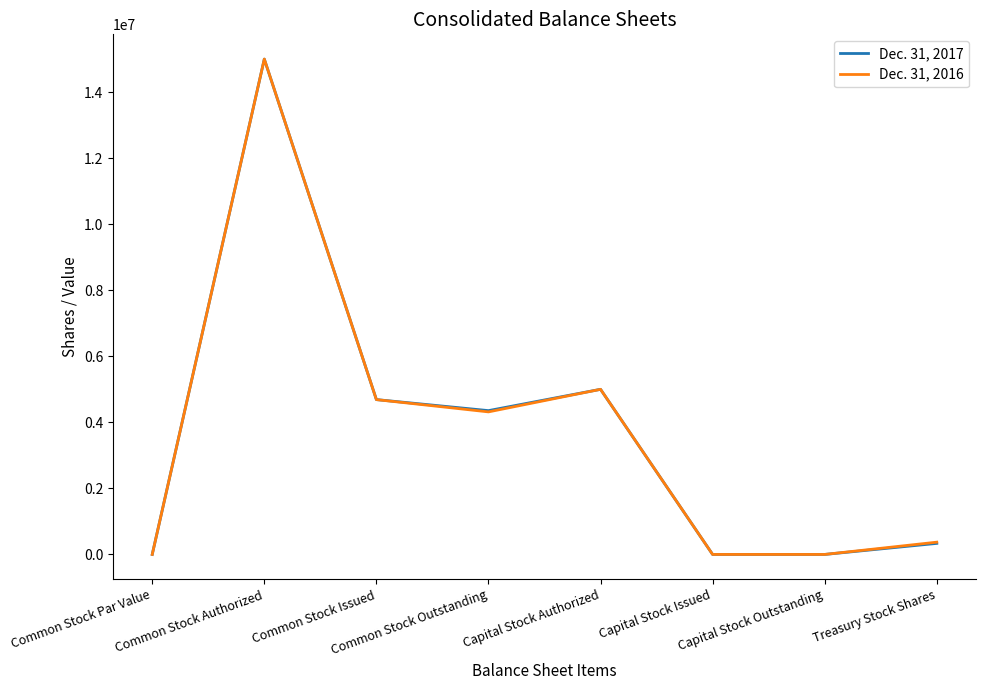

What is the greatest value displayed?

15000000